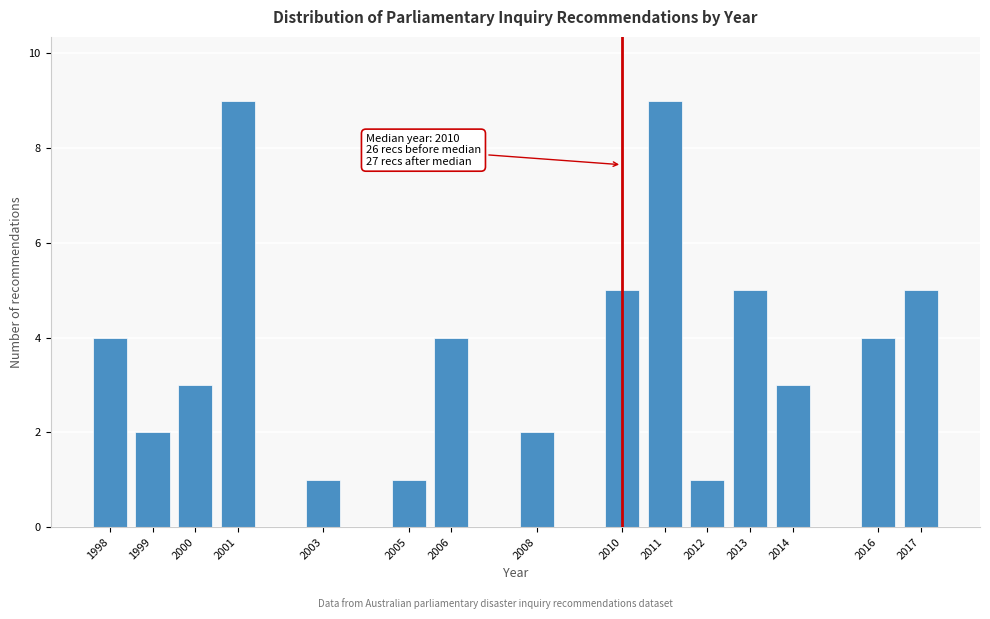

Reading left to right, list all the values displayed in this chart.

4	2	3	9	1	1	4	2	5	9	1	5	3	4	5